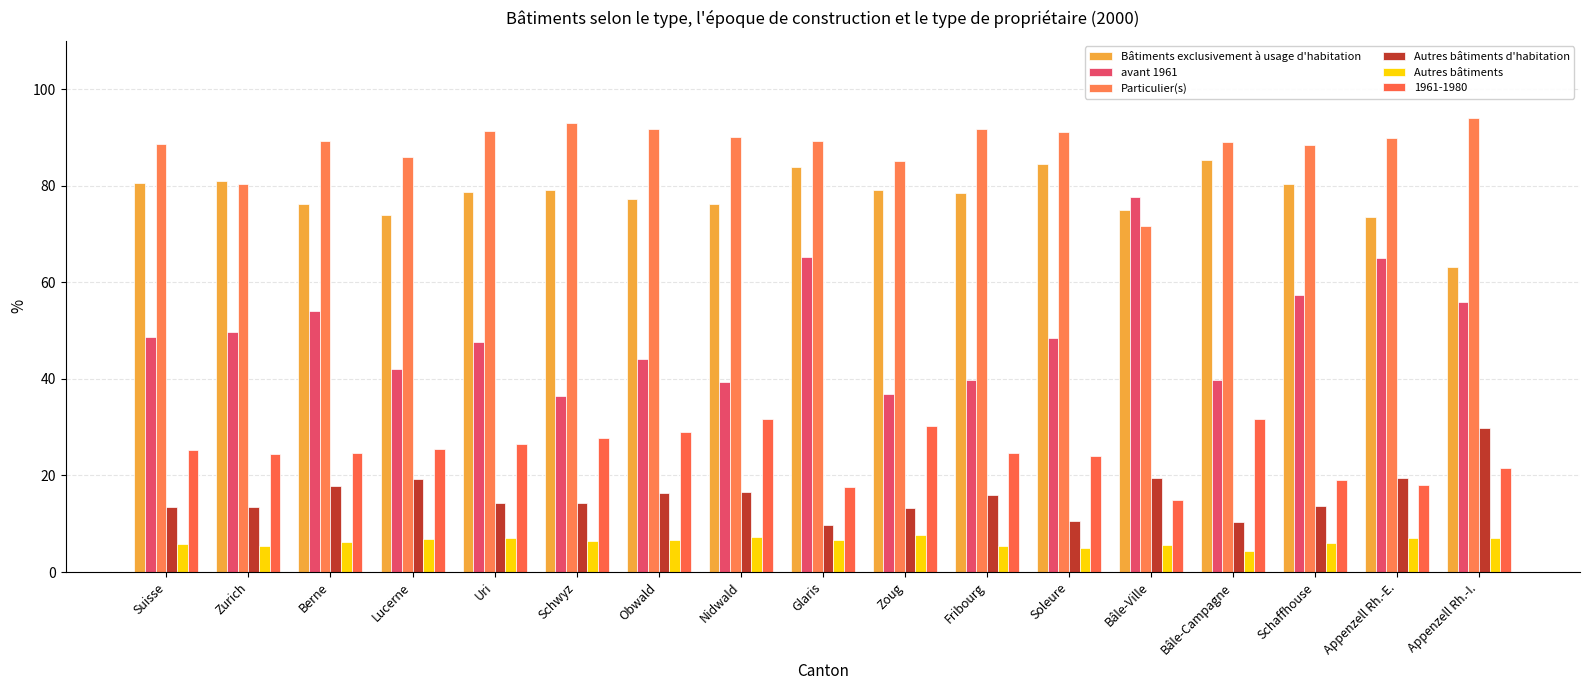

Rank the series at Bâle-Campagne from lowest to highest value.

Autres bâtiments, Autres bâtiments d'habitation, 1961-1980, avant 1961, Bâtiments exclusivement à usage d'habitation, Particulier(s)